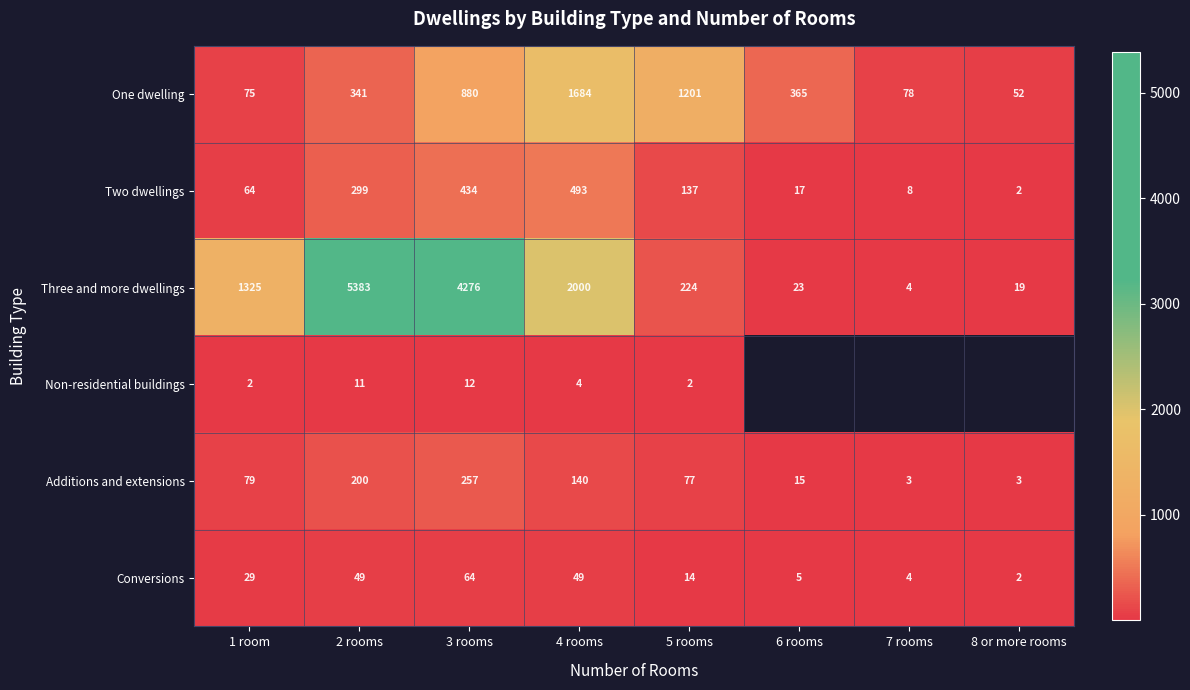

At which category is the sum across all series the highest?

2 rooms